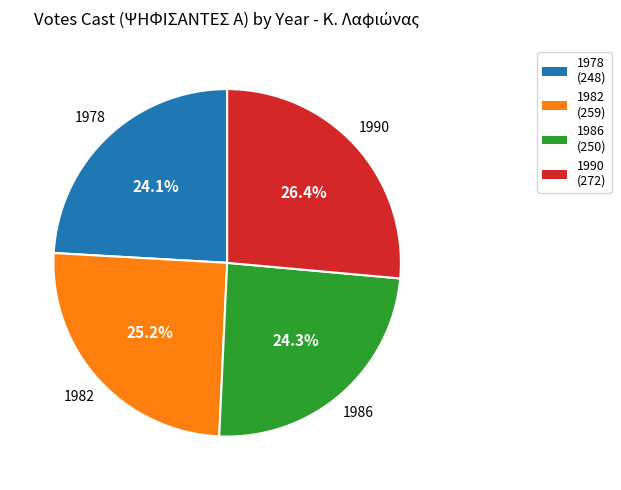

The 1990 slice represents 17% of the pie. True or false?

False